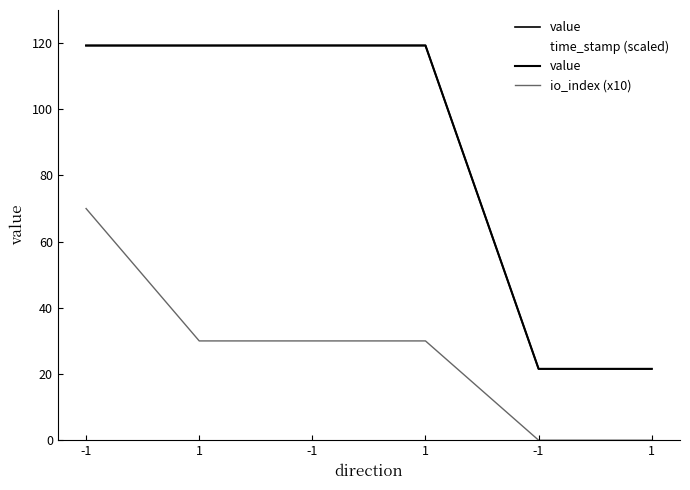

Which series has the widest spread of values?

time_stamp (scaled)